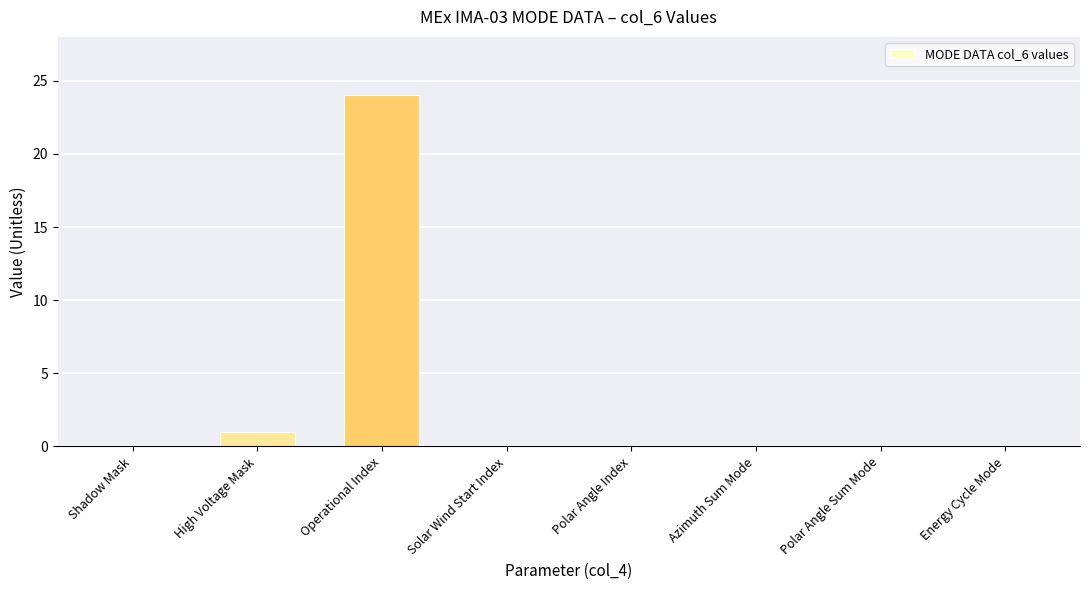

Which category has the highest value across all series?

Operational Index